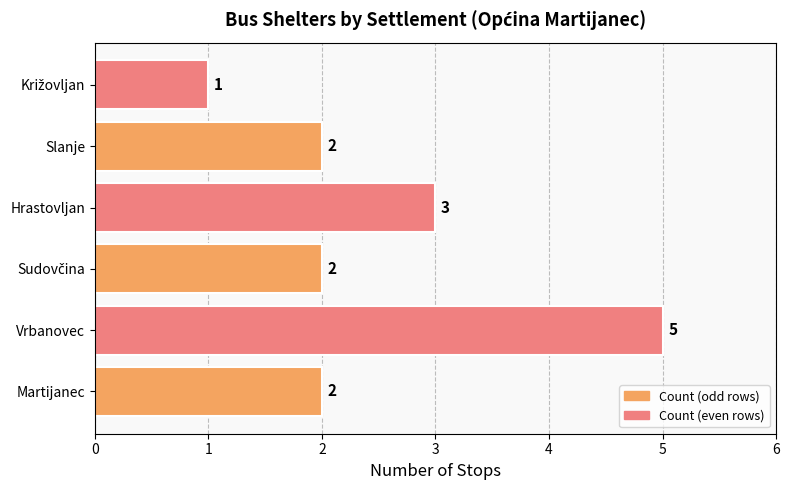

What is the difference between the maximum and minimum values?

4